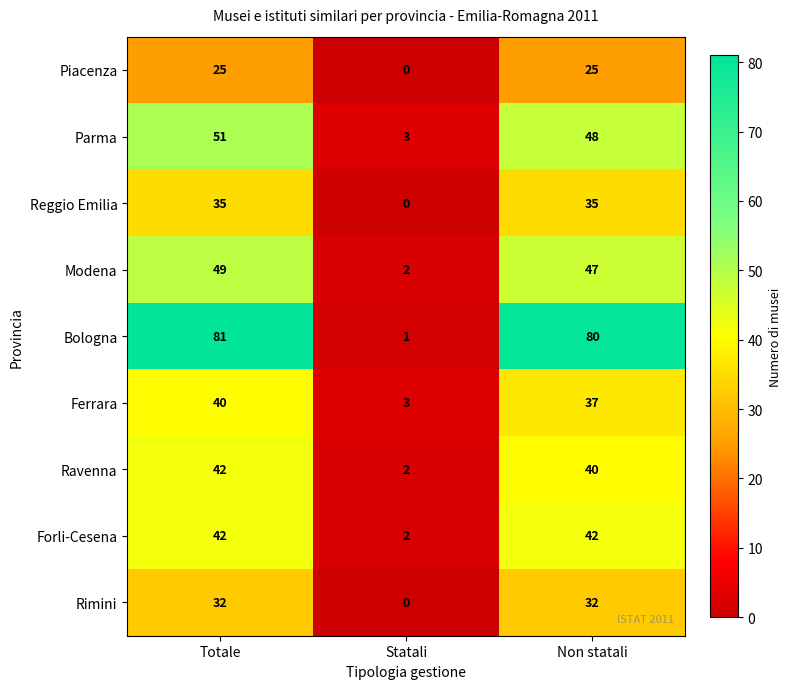

At which category is the sum across all series the highest?

Totale